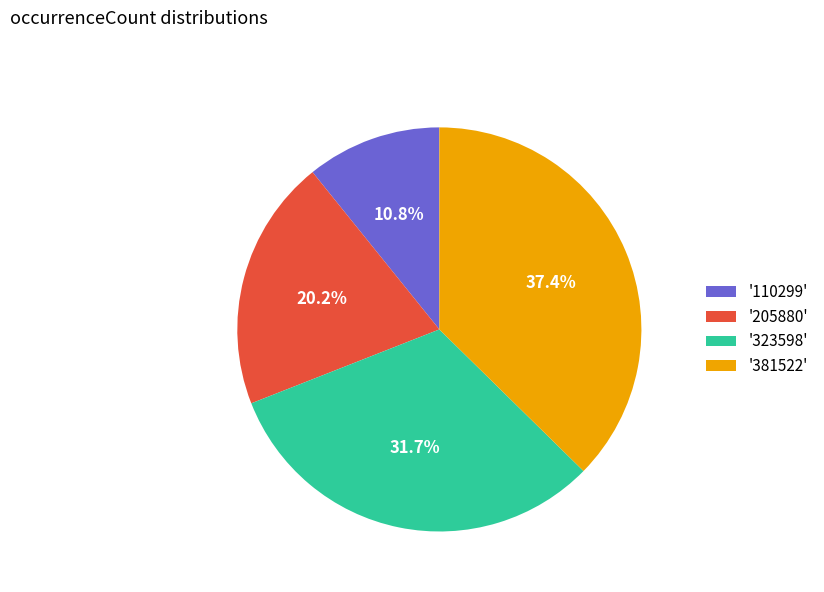

Rank the categories by value from highest to lowest.

'381522', '323598', '205880', '110299'